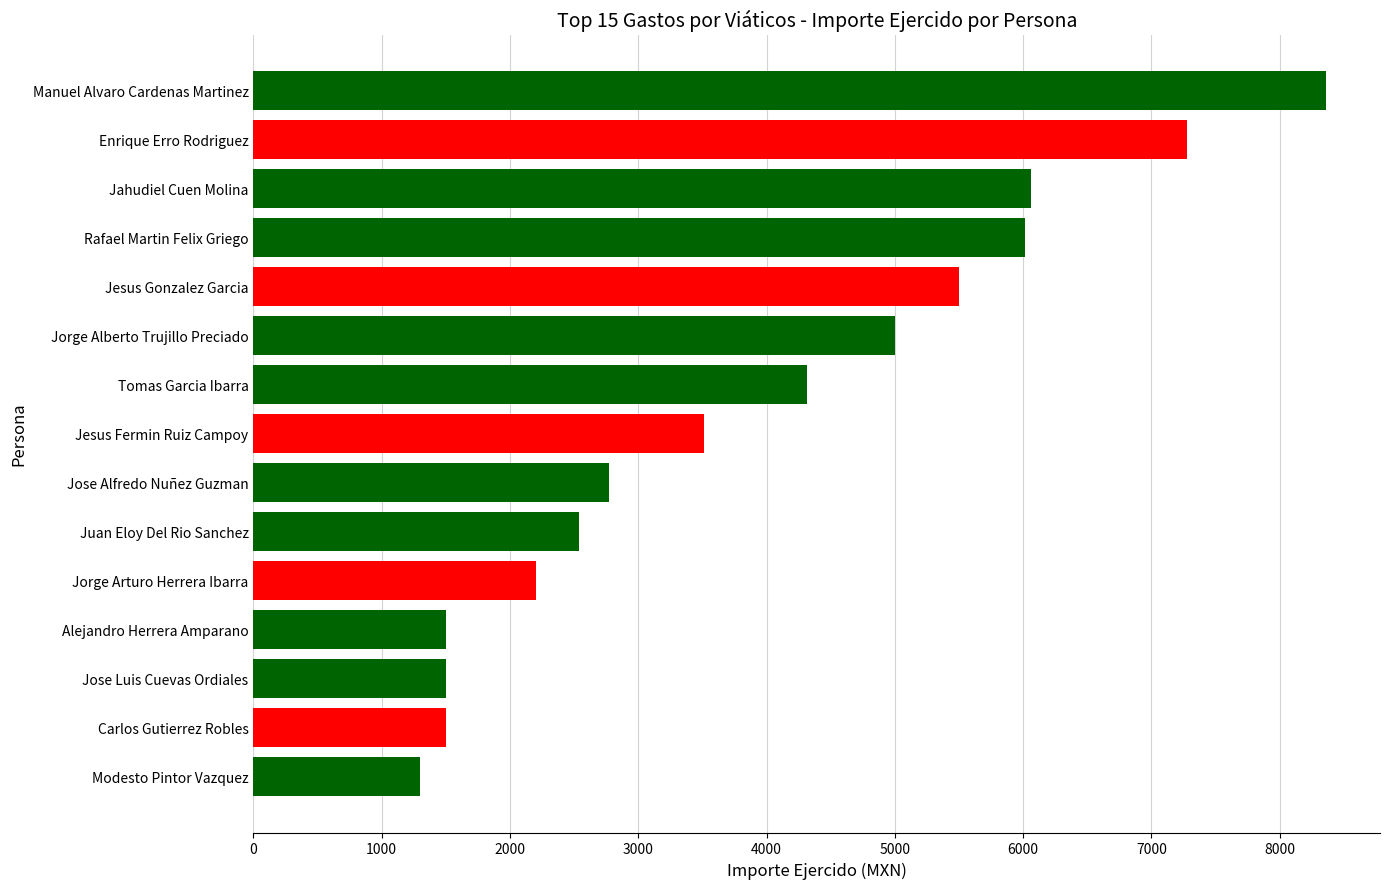

Reading top to bottom, list all the values displayed in this chart.

8364	7278	6065	6018	5500	5001	4316	3510	2774	2537	2200	1500	1500	1500	1300